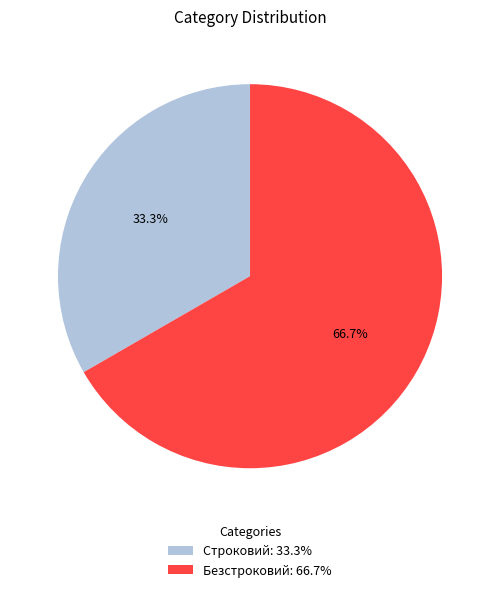

Does any single category account for the majority?

Yes